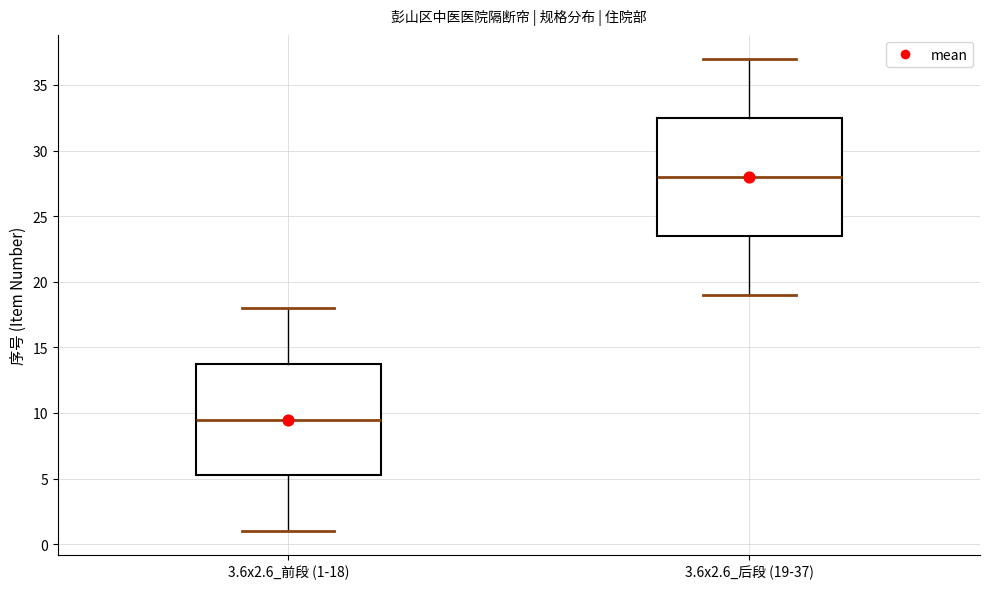

Reading left to right, read every box against the y-axis: the position of its median line, the range the box covers, and the ends of its whiskers. The values are not printed on the chart, so give them approximately, as read against the axis.

3.6x2.6_前段 (1-18): median 9.5, box 5.5 to 14.0, whiskers 1.0 to 18.0
3.6x2.6_后段 (19-37): median 28.0, box 23.5 to 32.5, whiskers 19.0 to 37.0